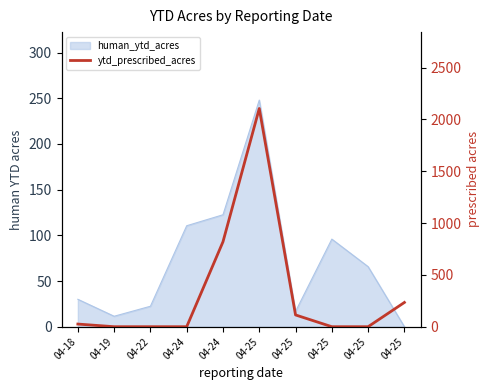

Does the chart have visible grid lines?

No